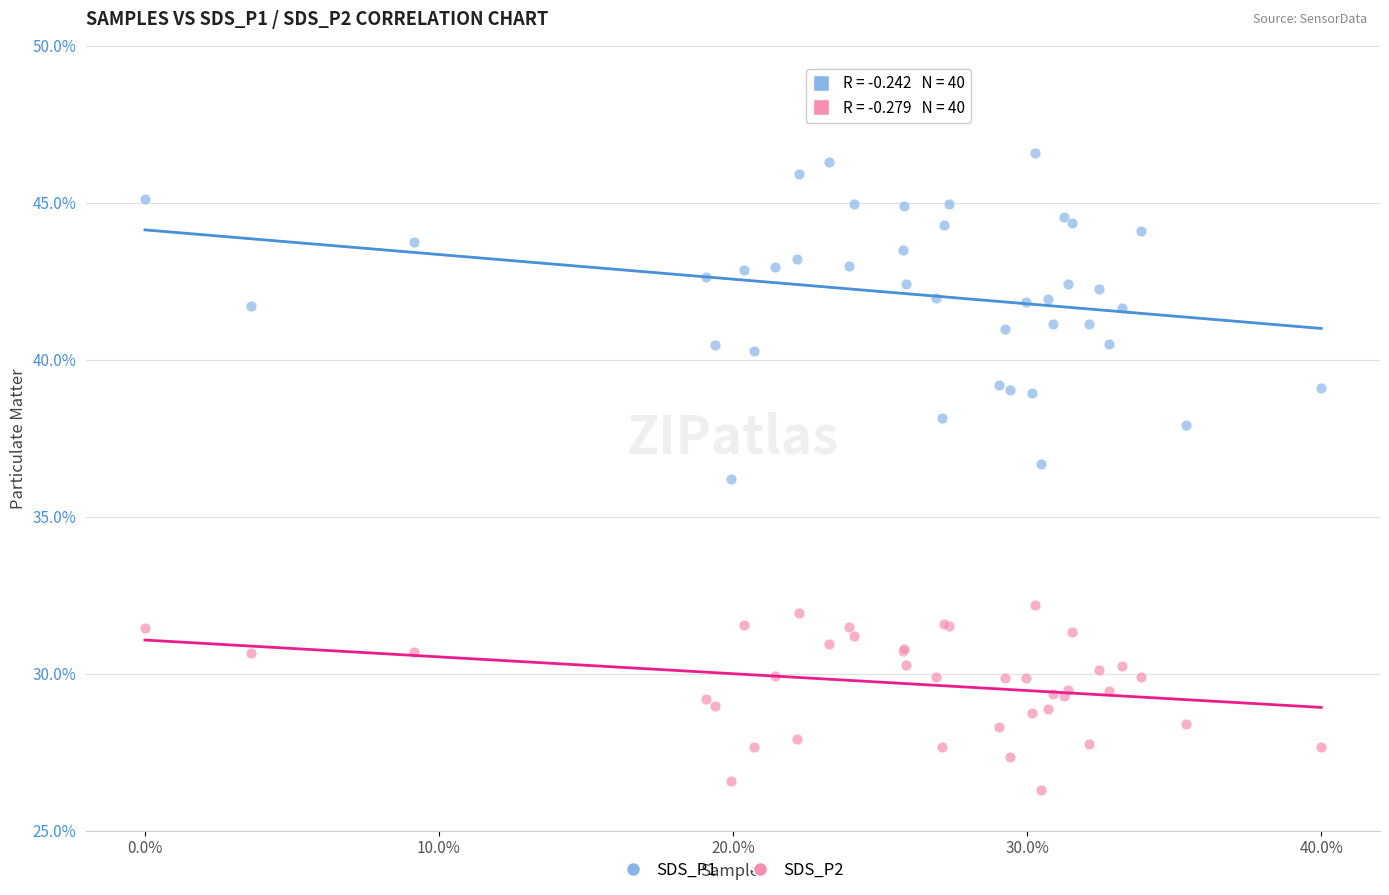

Which series contains the lowest Y value?

SDS_P2